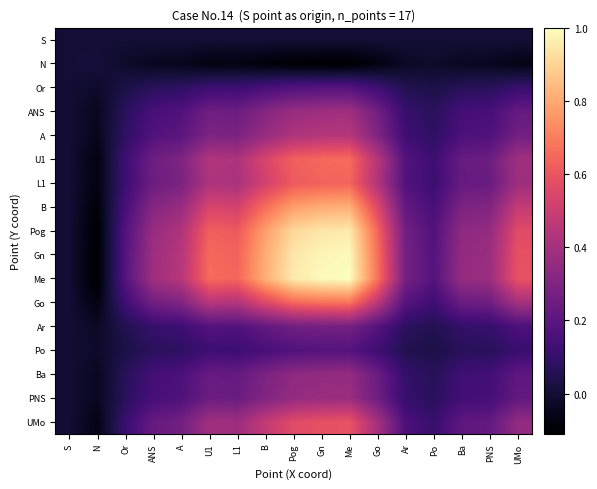

Reading right to left, what are all the values shown in this chart?

S: UMo=-0.0	PNS=-0.0	Ba=-0.0	Po=-0.0	Ar=-0.0	Go=-0.0	Me=-0.0	Gn=-0.0	Pog=-0.0	B=-0.0	L1=-0.0	U1=-0.0	A=-0.0	ANS=-0.0	Or=-0.0	N=0.0	S=0.0
N: UMo=-0.1	PNS=-0.0	Ba=-0.0	Po=-0.0	Ar=-0.0	Go=-0.1	Me=-0.1	Gn=-0.1	Pog=-0.1	B=-0.1	L1=-0.1	U1=-0.1	A=-0.0	ANS=-0.0	Or=-0.0	N=0.0	S=0.0
Or: UMo=0.1	PNS=0.1	Ba=0.1	Po=0.0	Ar=0.0	Go=0.1	Me=0.2	Gn=0.2	Pog=0.2	B=0.1	L1=0.1	U1=0.1	A=0.1	ANS=0.1	Or=0.0	N=-0.0	S=-0.0
ANS: UMo=0.2	PNS=0.1	Ba=0.1	Po=0.1	Ar=0.1	Go=0.3	Me=0.4	Gn=0.4	Pog=0.4	B=0.3	L1=0.2	U1=0.3	A=0.2	ANS=0.1	Or=0.1	N=-0.0	S=-0.0
A: UMo=0.3	PNS=0.2	Ba=0.2	Po=0.1	Ar=0.1	Go=0.3	Me=0.4	Gn=0.4	Pog=0.4	B=0.4	L1=0.3	U1=0.3	A=0.2	ANS=0.2	Or=0.1	N=-0.0	S=-0.0
U1: UMo=0.4	PNS=0.2	Ba=0.2	Po=0.1	Ar=0.2	Go=0.4	Me=0.7	Gn=0.7	Pog=0.6	B=0.5	L1=0.4	U1=0.4	A=0.3	ANS=0.3	Or=0.1	N=-0.1	S=-0.0
L1: UMo=0.4	PNS=0.2	Ba=0.2	Po=0.1	Ar=0.2	Go=0.4	Me=0.6	Gn=0.6	Pog=0.6	B=0.5	L1=0.4	U1=0.4	A=0.3	ANS=0.2	Or=0.1	N=-0.1	S=-0.0
B: UMo=0.5	PNS=0.3	Ba=0.3	Po=0.1	Ar=0.2	Go=0.6	Me=0.8	Gn=0.8	Pog=0.8	B=0.7	L1=0.5	U1=0.5	A=0.4	ANS=0.3	Or=0.1	N=-0.1	S=-0.0
Pog: UMo=0.6	PNS=0.4	Ba=0.3	Po=0.2	Ar=0.3	Go=0.6	Me=1.0	Gn=0.9	Pog=0.9	B=0.8	L1=0.6	U1=0.6	A=0.4	ANS=0.4	Or=0.2	N=-0.1	S=-0.0
Gn: UMo=0.6	PNS=0.4	Ba=0.4	Po=0.2	Ar=0.3	Go=0.7	Me=1.0	Gn=1.0	Pog=0.9	B=0.8	L1=0.6	U1=0.7	A=0.4	ANS=0.4	Or=0.2	N=-0.1	S=-0.0
Me: UMo=0.6	PNS=0.4	Ba=0.4	Po=0.2	Ar=0.3	Go=0.7	Me=1.0	Gn=1.0	Pog=1.0	B=0.8	L1=0.6	U1=0.7	A=0.4	ANS=0.4	Or=0.2	N=-0.1	S=-0.0
Go: UMo=0.4	PNS=0.3	Ba=0.2	Po=0.1	Ar=0.2	Go=0.5	Me=0.7	Gn=0.7	Pog=0.6	B=0.6	L1=0.4	U1=0.4	A=0.3	ANS=0.3	Or=0.1	N=-0.1	S=-0.0
Ar: UMo=0.2	PNS=0.1	Ba=0.1	Po=0.0	Ar=0.1	Go=0.2	Me=0.3	Gn=0.3	Pog=0.3	B=0.2	L1=0.2	U1=0.2	A=0.1	ANS=0.1	Or=0.0	N=-0.0	S=-0.0
Po: UMo=0.1	PNS=0.1	Ba=0.1	Po=0.0	Ar=0.0	Go=0.1	Me=0.2	Gn=0.2	Pog=0.2	B=0.1	L1=0.1	U1=0.1	A=0.1	ANS=0.1	Or=0.0	N=-0.0	S=-0.0
Ba: UMo=0.2	PNS=0.1	Ba=0.1	Po=0.1	Ar=0.1	Go=0.2	Me=0.4	Gn=0.4	Pog=0.3	B=0.3	L1=0.2	U1=0.2	A=0.2	ANS=0.1	Or=0.1	N=-0.0	S=-0.0
PNS: UMo=0.2	PNS=0.1	Ba=0.1	Po=0.1	Ar=0.1	Go=0.3	Me=0.4	Gn=0.4	Pog=0.4	B=0.3	L1=0.2	U1=0.2	A=0.2	ANS=0.1	Or=0.1	N=-0.0	S=-0.0
UMo: UMo=0.3	PNS=0.2	Ba=0.2	Po=0.1	Ar=0.2	Go=0.4	Me=0.6	Gn=0.6	Pog=0.6	B=0.5	L1=0.4	U1=0.4	A=0.3	ANS=0.2	Or=0.1	N=-0.1	S=-0.0